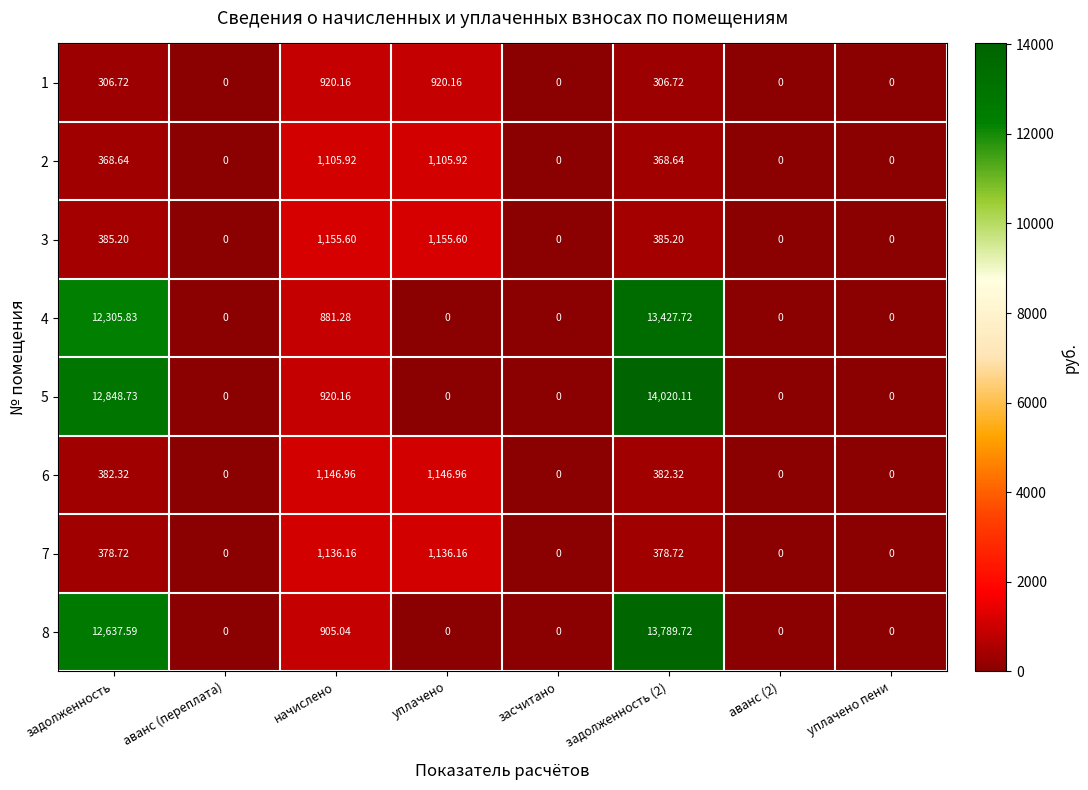

Is the value of 1 at задолженность (2) greater than the value of 6 at задолженность (2)?

No